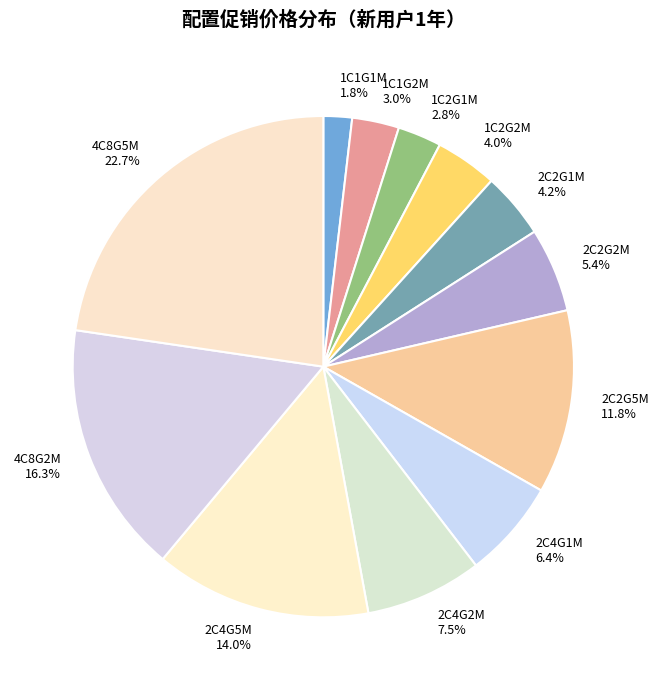

To the nearest percent, what is the difference between the largest and smallest slice percentages?

21%